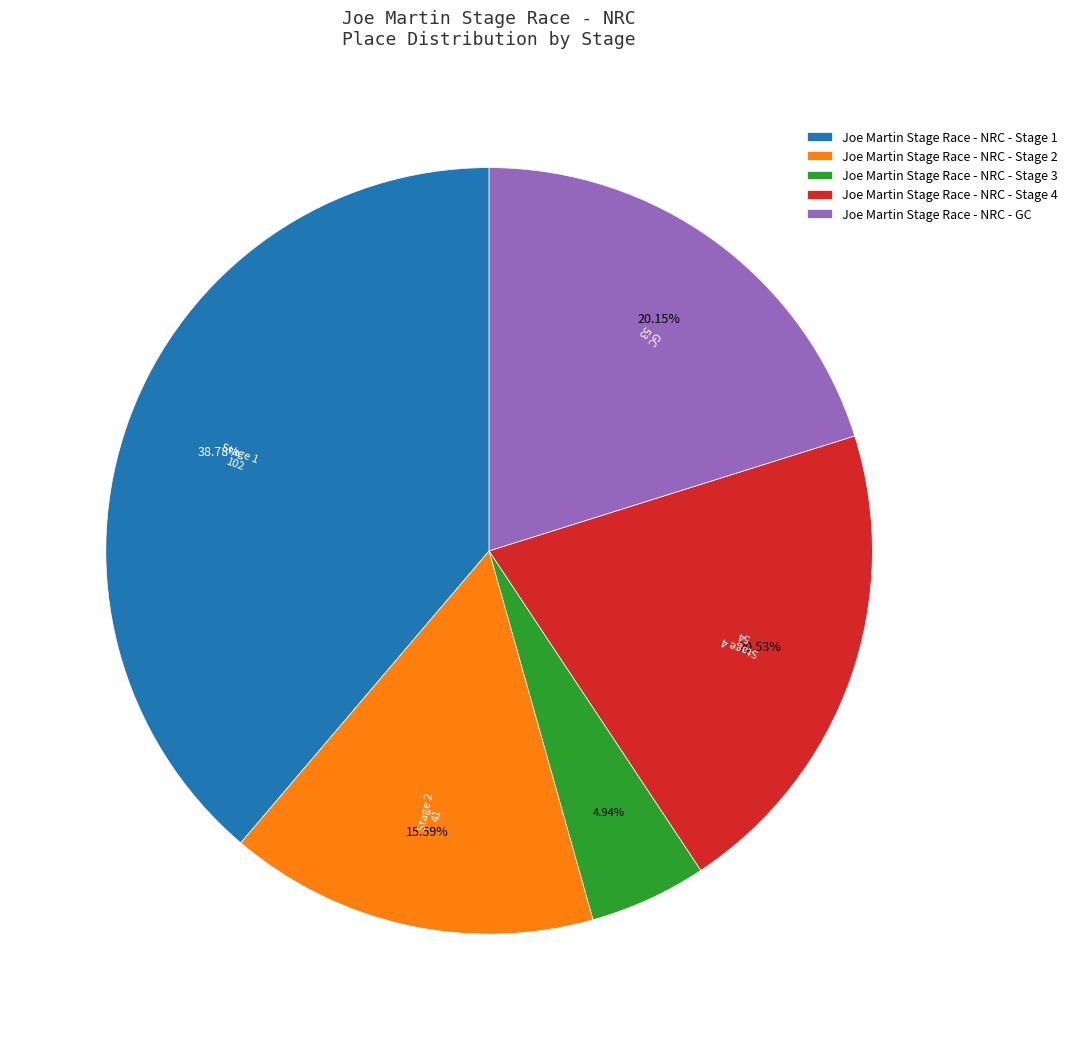

To the nearest percent, what is the difference between the Joe Martin Stage Race - NRC - Stage 1 and Joe Martin Stage Race - NRC - Stage 3 slice percentages?

34%